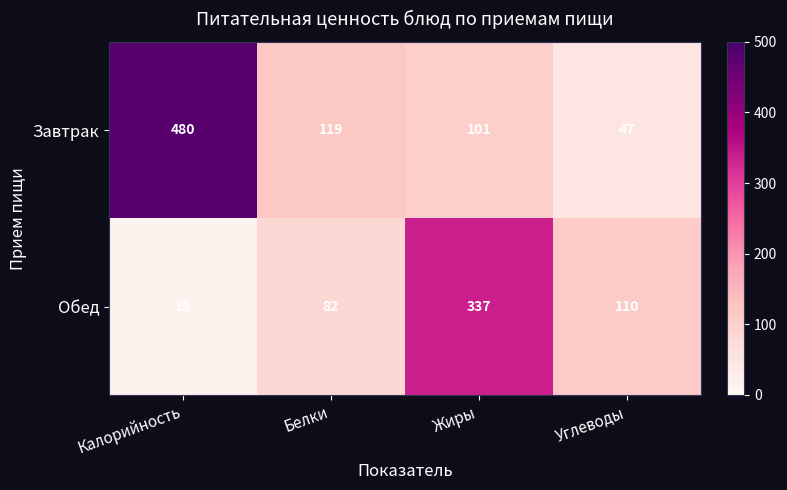

Rank the series by their maximum value, from lowest to highest.

Обед, Завтрак